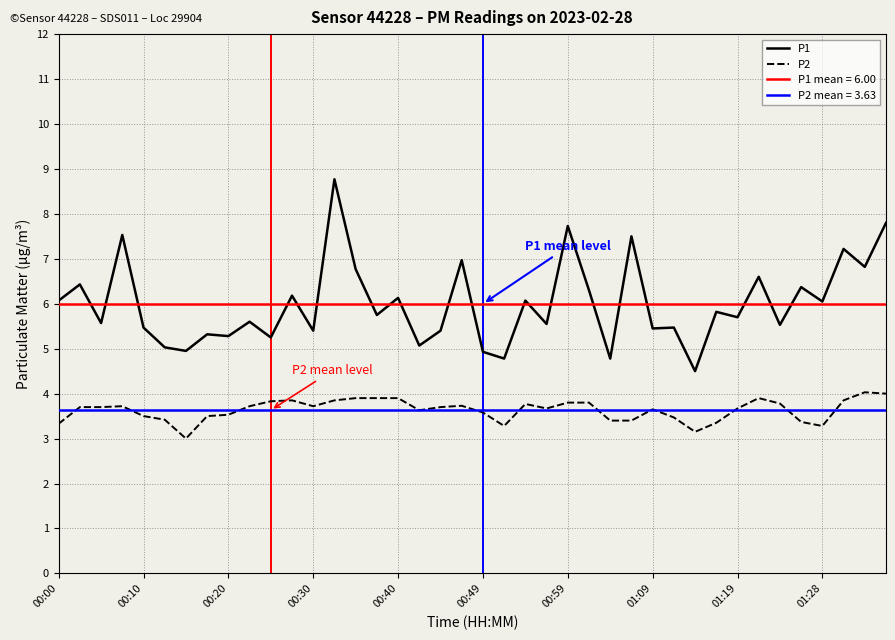

Between 13 and 38, which series saw the biggest shift?

P1